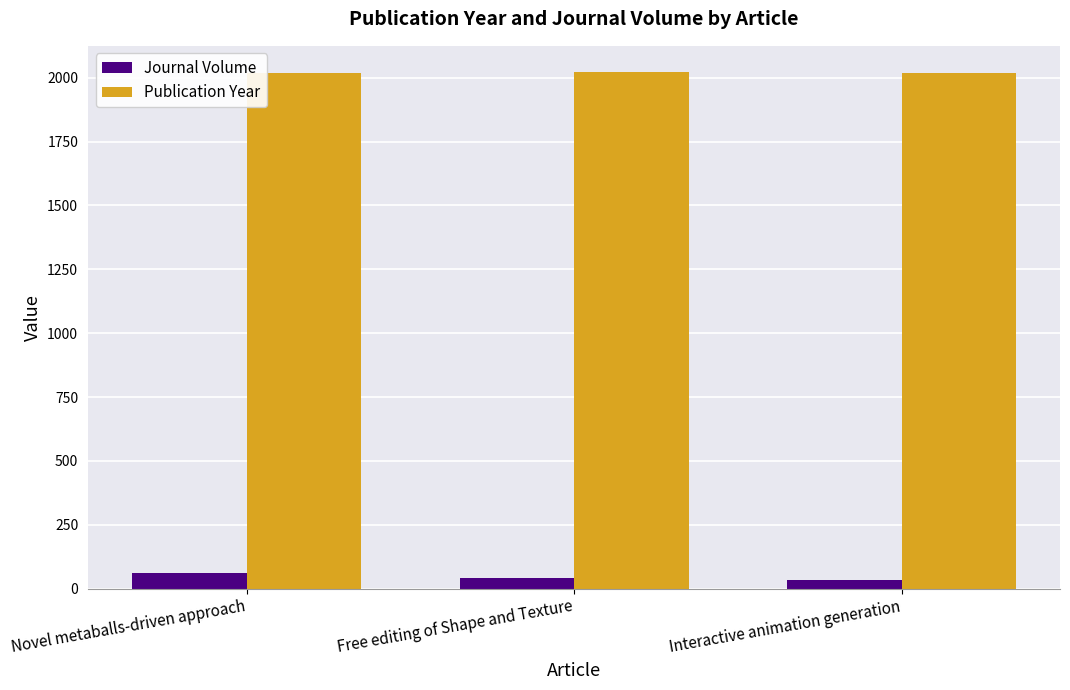

What is the difference between the highest and lowest values at Interactive animation generation?

1984